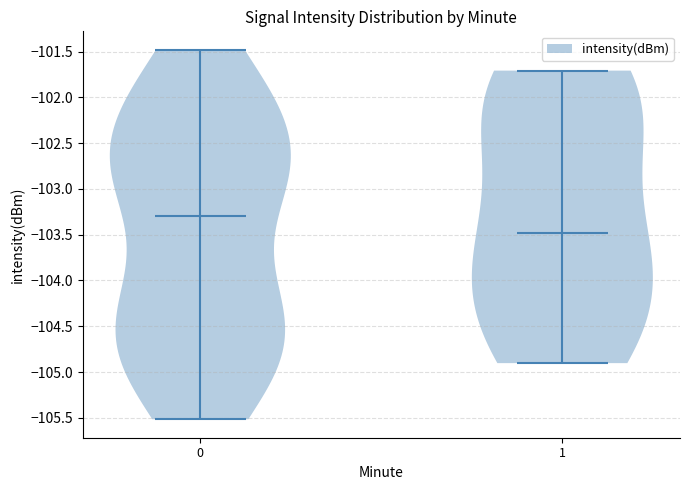

Which violin has the highest median line?

0